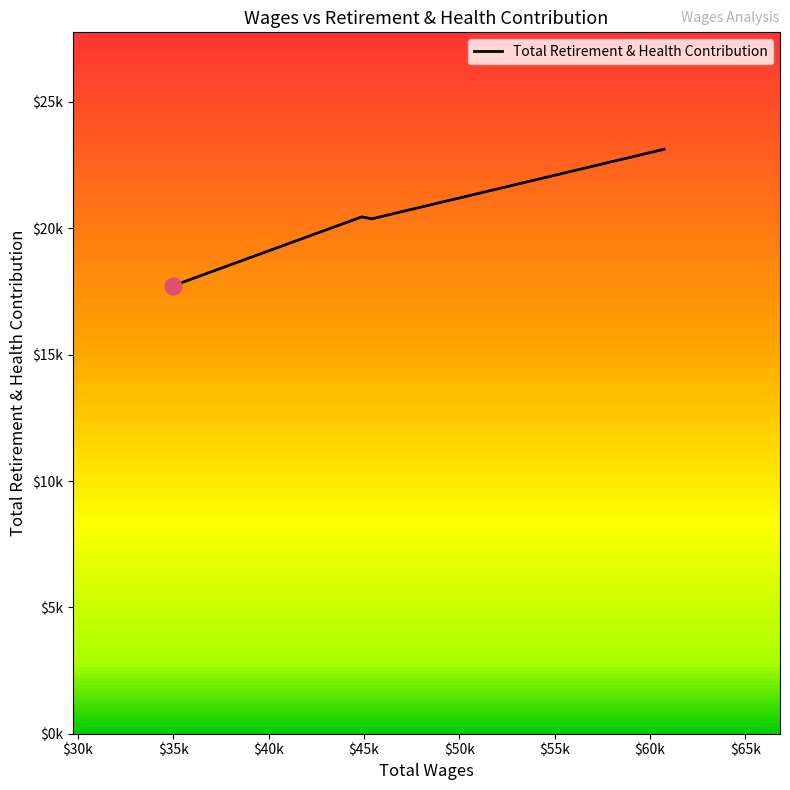

Reading right to left, transcribe all the data shown in this chart.

23128	20374	20451	17730